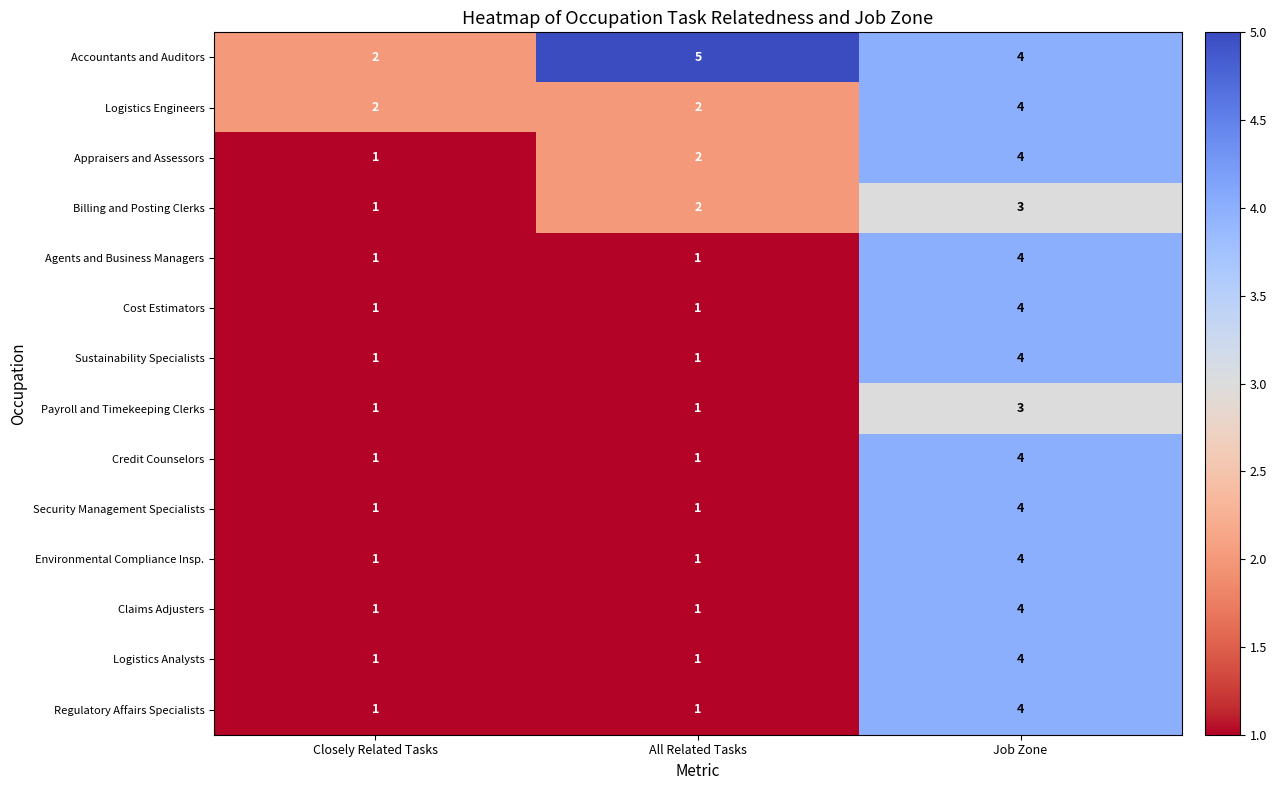

At which category does the chart reach its peak across all series?

All Related Tasks